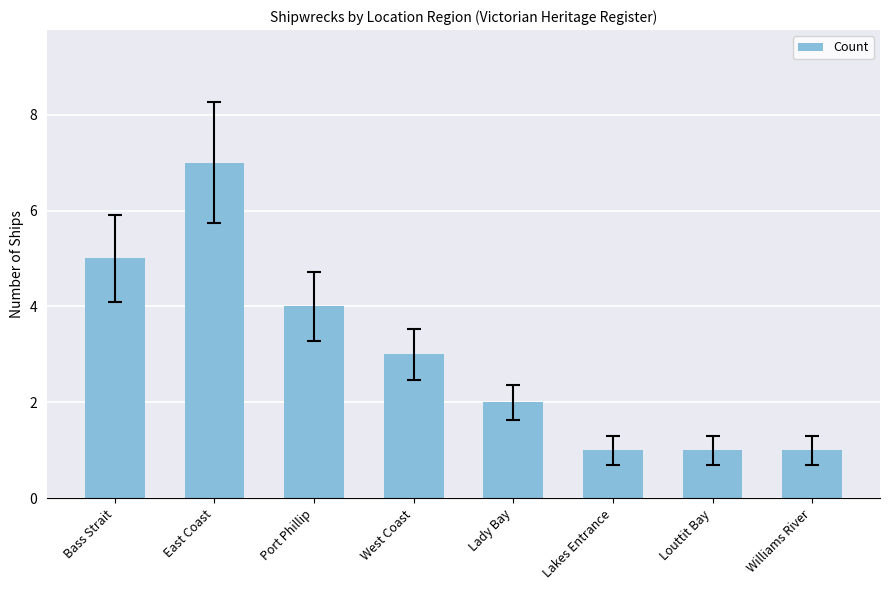

What is the approximate value at East Coast?

7